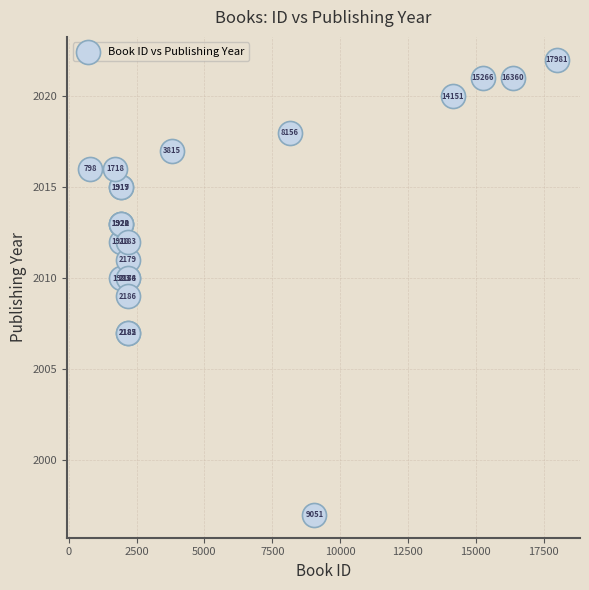

What Y value in the scatter plot is closest to 2009?

2009